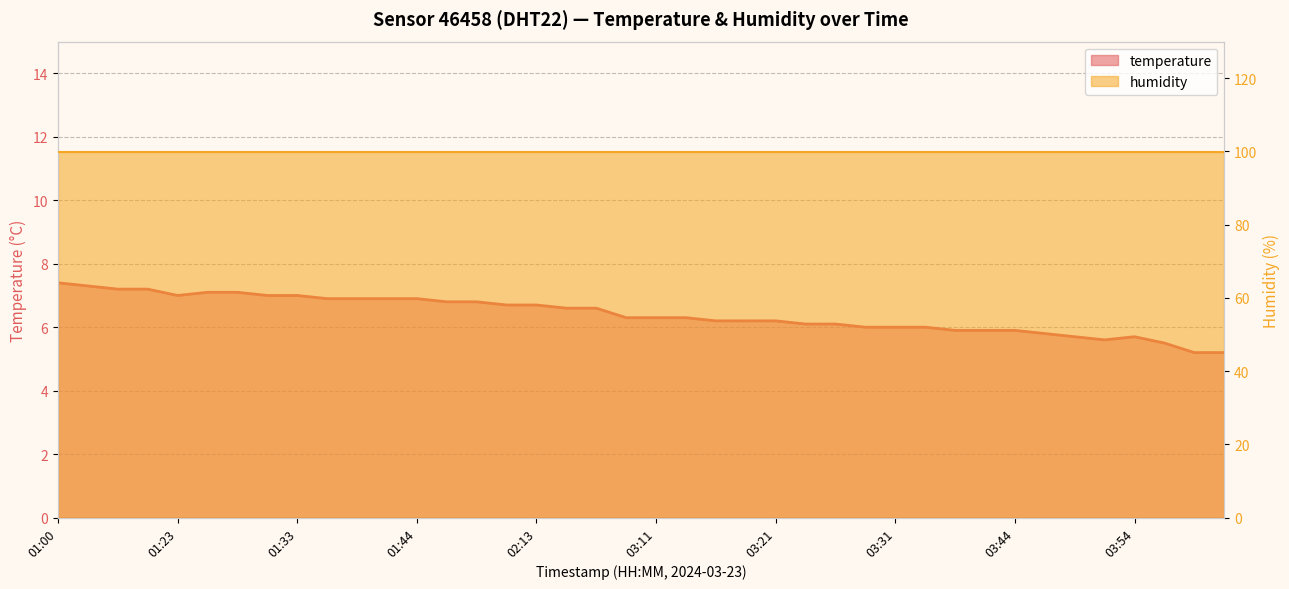

Rank the categories by value from highest to lowest.

01:00, 01:06, 01:15, 01:17, 01:26, 01:28, 01:23, 01:31, 01:33, 01:36, 01:39, 01:41, 01:44, 01:49, 01:52, 01:55, 02:13, 02:35, 02:41, 03:08, 03:11, 03:13, 03:16, 03:18, 03:21, 03:23, 03:26, 03:28, 03:31, 03:33, 03:39, 03:42, 03:44, 03:47, 03:49, 03:54, 03:52, 04:00, 04:53, 05:05